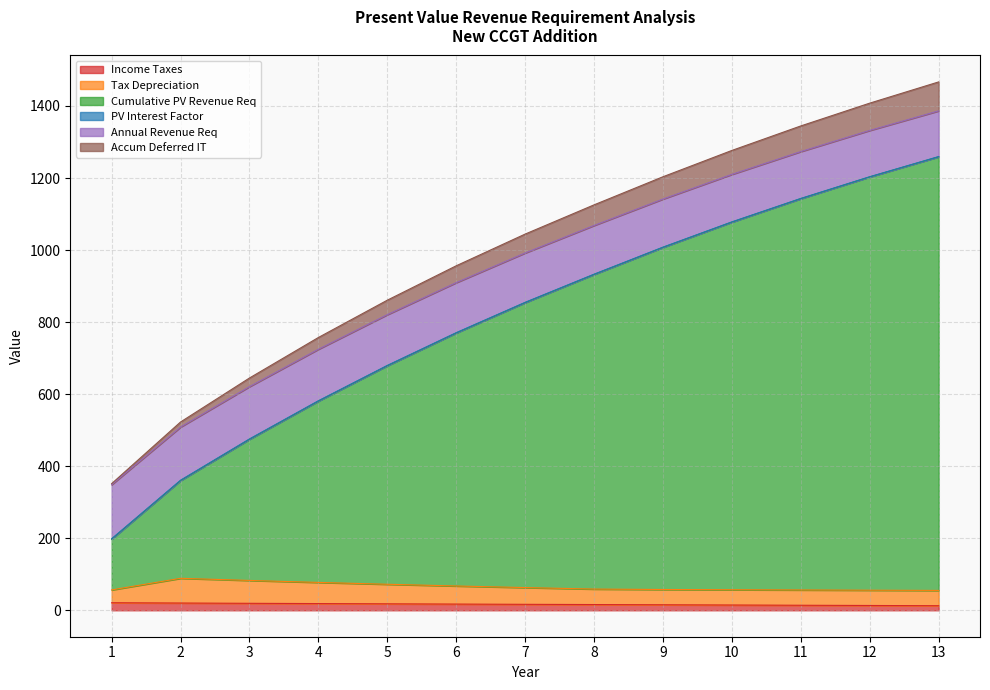

What is the maximum value for Income Taxes?

21.0